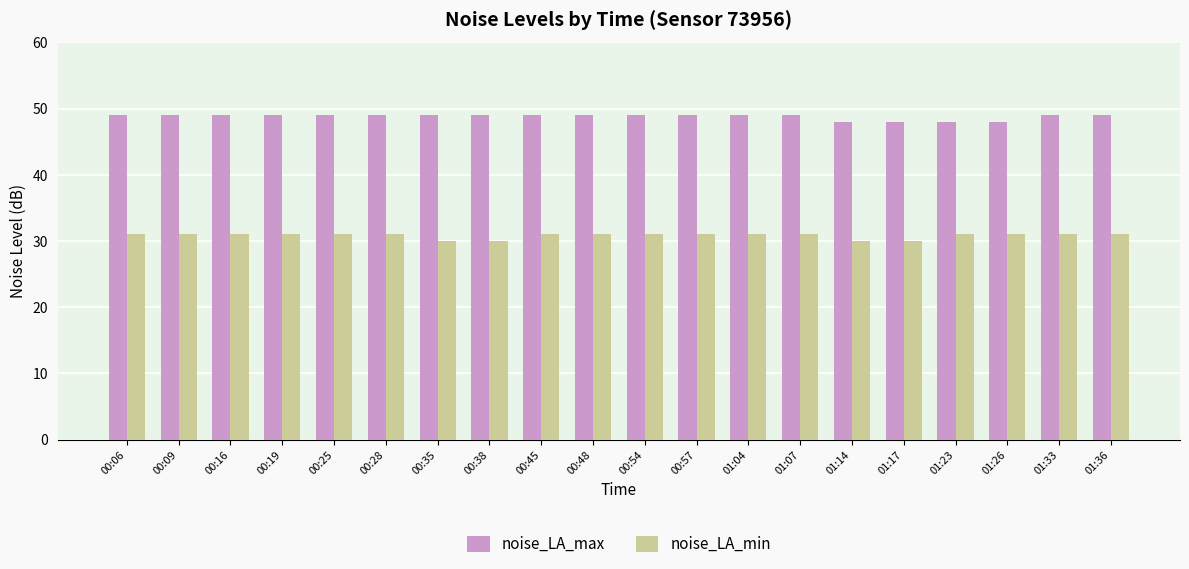

Reading left to right, transcribe all the data shown in this chart.

noise_LA_max: 49	49	49	49	49	49	49	49	49	49	49	49	49	49	48	48	48	48	49	49
noise_LA_min: 31	31	31	31	31	31	30	30	31	31	31	31	31	31	30	30	31	31	31	31